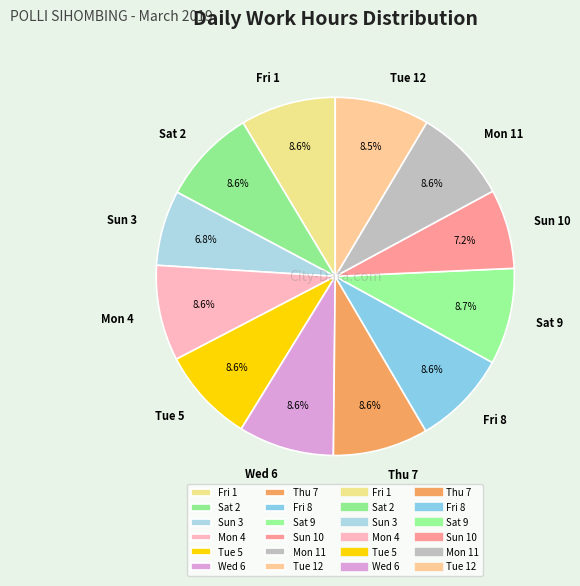

What percentage is the Mon 4 slice, to the nearest percent?

9%